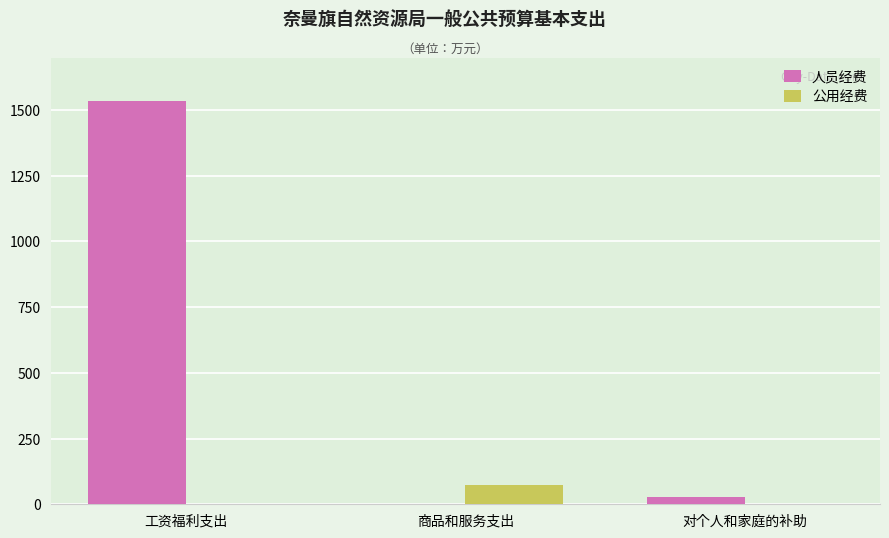

Reading left to right, what are all the values shown in this chart?

人员经费: 工资福利支出=1534.2	商品和服务支出=0.0	对个人和家庭的补助=27.4
公用经费: 工资福利支出=0.0	商品和服务支出=73.7	对个人和家庭的补助=0.0